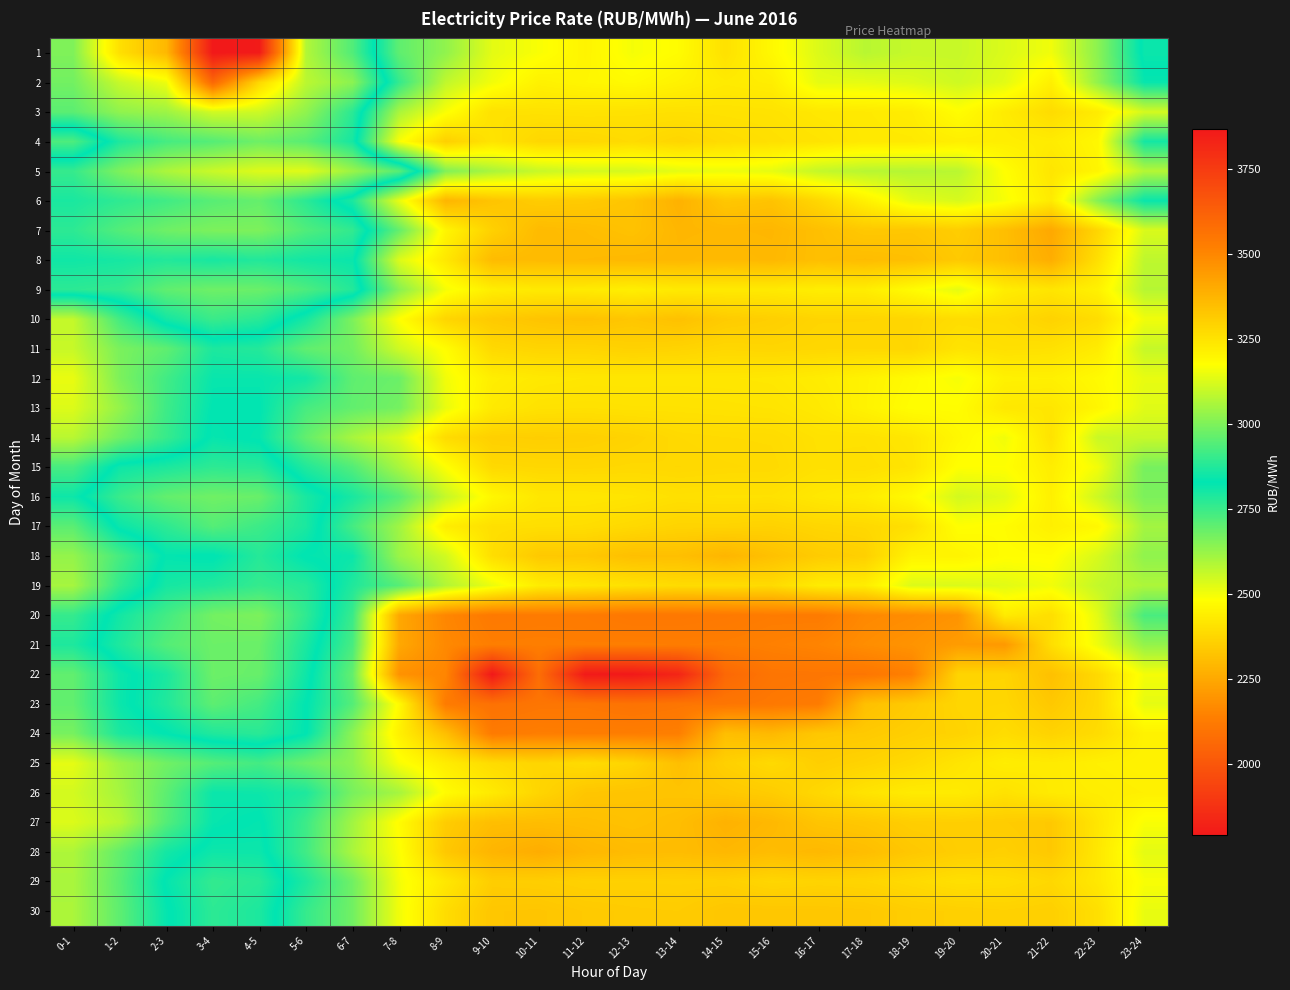

Reading left to right, transcribe all the data shown in this chart.

1: 0-1=2656.9	1-2=2399.3	2-3=2291.4	3-4=1789.7	4-5=1798.8	5-6=2588.4	6-7=2718.9	7-8=2957.6	8-9=3025.6	9-10=3138.0	10-11=3167.3	11-12=3204.3	12-13=3161.2	13-14=3182.7	14-15=3255.7	15-16=3192.3	16-17=3126.5	17-18=3078.6	18-19=3097.7	19-20=3098.9	20-21=3125.7	21-22=3155.7	22-23=3017.6	23-24=2814.1
2: 0-1=2674.1	1-2=2560.2	2-3=2506.6	3-4=2056.8	4-5=2377.8	5-6=2576.5	6-7=2640.4	7-8=2899.6	8-9=3089.4	9-10=3157.2	10-11=3211.0	11-12=3198.9	12-13=3187.8	13-14=3208.9	14-15=3229.4	15-16=3221.1	16-17=3140.4	17-18=3139.5	18-19=3128.6	19-20=3107.7	20-21=3135.6	21-22=3216.0	22-23=3024.6	23-24=2838.2
3: 0-1=2705.4	1-2=2634.7	2-3=2616.2	3-4=2547.3	4-5=2551.7	5-6=2634.0	6-7=2772.0	7-8=3058.3	8-9=3168.0	9-10=3255.3	10-11=3253.1	11-12=3250.6	12-13=3253.2	13-14=3255.9	14-15=3253.2	15-16=3250.2	16-17=3236.9	17-18=3232.3	18-19=3224.4	19-20=3179.1	20-21=3227.1	21-22=3270.2	22-23=3227.3	23-24=3115.6
4: 0-1=2933.9	1-2=2788.7	2-3=2735.0	3-4=2714.1	4-5=2679.7	5-6=2710.0	6-7=2799.4	7-8=3165.3	8-9=3301.8	9-10=3248.7	10-11=3283.1	11-12=3281.9	12-13=3270.9	13-14=3285.7	14-15=3268.8	15-16=3258.7	16-17=3248.8	17-18=3234.1	18-19=3232.6	19-20=3219.1	20-21=3219.6	21-22=3226.9	22-23=3194.5	23-24=2856.2
5: 0-1=2756.3	1-2=2660.4	2-3=2596.9	3-4=2557.4	4-5=2530.1	5-6=2526.2	6-7=2619.9	7-8=2708.4	8-9=3003.1	9-10=3058.0	10-11=3099.0	11-12=3116.7	12-13=3118.7	13-14=3139.0	14-15=3151.9	15-16=3141.1	16-17=3094.0	17-18=3077.5	18-19=3073.7	19-20=3080.6	20-21=3175.7	21-22=3243.5	22-23=3201.7	23-24=3073.1
6: 0-1=2794.2	1-2=2765.9	2-3=2741.5	3-4=2710.3	4-5=2692.4	5-6=2771.9	6-7=2866.3	7-8=3144.4	8-9=3374.7	9-10=3334.2	10-11=3312.0	11-12=3317.4	12-13=3332.4	13-14=3384.6	14-15=3326.2	15-16=3336.9	16-17=3282.4	17-18=3213.1	18-19=3138.9	19-20=3120.7	20-21=3164.2	21-22=3229.2	22-23=3007.4	23-24=2840.9
7: 0-1=2769.2	1-2=2716.7	2-3=2679.4	3-4=2660.9	4-5=2660.8	5-6=2721.0	6-7=2761.9	7-8=2964.5	8-9=3201.6	9-10=3300.0	10-11=3359.6	11-12=3352.7	12-13=3339.3	13-14=3371.2	14-15=3368.3	15-16=3370.7	16-17=3346.7	17-18=3323.2	18-19=3327.2	19-20=3309.4	20-21=3349.6	21-22=3409.9	22-23=3285.6	23-24=3123.1
8: 0-1=2807.4	1-2=2799.3	2-3=2783.8	3-4=2796.7	4-5=2782.9	5-6=2805.0	6-7=2815.4	7-8=3126.6	8-9=3237.4	9-10=3357.5	10-11=3360.2	11-12=3361.4	12-13=3365.4	13-14=3366.9	14-15=3361.4	15-16=3366.4	16-17=3347.8	17-18=3354.6	18-19=3347.2	19-20=3320.3	20-21=3348.2	21-22=3394.7	22-23=3258.9	23-24=3086.2
9: 0-1=2769.9	1-2=2759.6	2-3=2699.4	3-4=2680.4	4-5=2685.8	5-6=2725.2	6-7=2781.2	7-8=3012.7	8-9=3161.3	9-10=3221.4	10-11=3232.7	11-12=3230.0	12-13=3218.9	13-14=3232.3	14-15=3233.7	15-16=3231.9	16-17=3221.9	17-18=3223.2	18-19=3184.3	19-20=3139.8	20-21=3223.7	21-22=3243.8	22-23=3211.2	23-24=3075.9
10: 0-1=3094.2	1-2=2920.8	2-3=2801.4	3-4=2750.4	4-5=2774.5	5-6=2859.9	6-7=2997.6	7-8=3174.8	8-9=3287.5	9-10=3318.1	10-11=3334.0	11-12=3341.3	12-13=3328.0	13-14=3342.8	14-15=3314.5	15-16=3303.8	16-17=3289.2	17-18=3288.8	18-19=3284.5	19-20=3267.4	20-21=3270.3	21-22=3294.7	22-23=3266.9	23-24=3154.7
11: 0-1=3098.3	1-2=2995.3	2-3=2957.9	3-4=2868.6	4-5=2877.7	5-6=2960.0	6-7=2984.4	7-8=3108.6	8-9=3180.9	9-10=3277.8	10-11=3289.0	11-12=3288.7	12-13=3297.6	13-14=3291.8	14-15=3281.7	15-16=3285.8	16-17=3281.9	17-18=3280.1	18-19=3284.6	19-20=3249.0	20-21=3258.7	21-22=3254.7	22-23=3227.0	23-24=3096.6
12: 0-1=3145.5	1-2=2998.5	2-3=2918.3	3-4=2840.9	4-5=2840.7	5-6=2854.1	6-7=2957.8	7-8=2974.4	8-9=3157.3	9-10=3220.5	10-11=3234.4	11-12=3239.7	12-13=3239.8	13-14=3240.3	14-15=3240.1	15-16=3237.5	16-17=3225.0	17-18=3208.7	18-19=3186.8	19-20=3162.5	20-21=3211.9	21-22=3214.6	22-23=3188.0	23-24=3143.7
13: 0-1=3127.8	1-2=3030.2	2-3=2913.1	3-4=2829.7	4-5=2828.9	5-6=2925.0	6-7=2961.8	7-8=2987.2	8-9=3146.0	9-10=3232.2	10-11=3252.9	11-12=3255.5	12-13=3252.3	13-14=3252.2	14-15=3249.8	15-16=3247.0	16-17=3233.2	17-18=3207.9	18-19=3179.3	19-20=3180.0	20-21=3236.9	21-22=3241.2	22-23=3199.0	23-24=3132.5
14: 0-1=3079.8	1-2=2981.5	2-3=2904.5	3-4=2820.3	4-5=2836.4	5-6=2963.2	6-7=3056.5	7-8=3124.3	8-9=3271.0	9-10=3302.4	10-11=3306.6	11-12=3303.1	12-13=3293.2	13-14=3276.1	14-15=3272.1	15-16=3270.7	16-17=3253.7	17-18=3253.7	18-19=3240.0	19-20=3194.3	20-21=3155.9	21-22=3252.1	22-23=3101.3	23-24=3097.9
15: 0-1=2925.4	1-2=2810.6	2-3=2791.2	3-4=2767.6	4-5=2775.9	5-6=2874.2	6-7=2940.5	7-8=3057.5	8-9=3172.9	9-10=3276.7	10-11=3281.1	11-12=3282.6	12-13=3277.9	13-14=3280.2	14-15=3276.8	15-16=3274.8	16-17=3256.9	17-18=3260.1	18-19=3246.5	19-20=3174.6	20-21=3174.9	21-22=3221.5	22-23=3157.3	23-24=2990.6
16: 0-1=2847.4	1-2=2751.7	2-3=2694.8	3-4=2677.5	4-5=2687.7	5-6=2795.1	6-7=2862.4	7-8=2947.8	8-9=3095.2	9-10=3196.4	10-11=3239.2	11-12=3239.7	12-13=3246.1	13-14=3257.7	14-15=3253.9	15-16=3254.6	16-17=3236.6	17-18=3225.0	18-19=3189.1	19-20=3114.4	20-21=3136.8	21-22=3215.8	22-23=3105.5	23-24=2997.2
17: 0-1=2952.6	1-2=2815.2	2-3=2767.9	3-4=2713.9	4-5=2747.9	5-6=2793.0	6-7=2922.0	7-8=3045.7	8-9=3223.3	9-10=3260.0	10-11=3261.5	11-12=3265.4	12-13=3277.8	13-14=3291.6	14-15=3291.2	15-16=3296.9	16-17=3284.7	17-18=3278.6	18-19=3260.3	19-20=3174.8	20-21=3182.6	21-22=3216.0	22-23=3193.8	23-24=3049.7
18: 0-1=3029.5	1-2=2924.4	2-3=2824.1	3-4=2833.0	4-5=2778.1	5-6=2832.6	6-7=2843.7	7-8=3038.5	8-9=3111.8	9-10=3264.1	10-11=3321.4	11-12=3323.9	12-13=3346.5	13-14=3347.2	14-15=3373.7	15-16=3342.8	16-17=3314.7	17-18=3301.9	18-19=3206.5	19-20=3205.6	20-21=3179.2	21-22=3181.3	22-23=3121.0	23-24=3023.9
19: 0-1=3054.1	1-2=2895.0	2-3=2800.2	3-4=2786.1	4-5=2758.1	5-6=2777.8	6-7=2872.2	7-8=2945.1	8-9=3070.5	9-10=3148.4	10-11=3224.7	11-12=3240.4	12-13=3256.0	13-14=3269.7	14-15=3267.4	15-16=3272.1	16-17=3226.9	17-18=3222.7	18-19=3126.9	19-20=3124.6	20-21=3134.7	21-22=3156.4	22-23=3093.1	23-24=3063.5
20: 0-1=2901.0	1-2=2803.9	2-3=2738.1	3-4=2673.2	4-5=2660.9	5-6=2765.3	6-7=2906.8	7-8=3411.2	8-9=3501.5	9-10=3540.6	10-11=3535.9	11-12=3536.5	12-13=3548.0	13-14=3546.9	14-15=3541.5	15-16=3532.4	16-17=3535.2	17-18=3495.9	18-19=3484.8	19-20=3465.9	20-21=3227.1	21-22=3263.9	22-23=3135.2	23-24=2928.2
21: 0-1=2869.3	1-2=2789.2	2-3=2715.5	3-4=2683.3	4-5=2686.3	5-6=2793.6	6-7=2926.7	7-8=3409.1	8-9=3493.9	9-10=3526.2	10-11=3524.6	11-12=3526.6	12-13=3525.3	13-14=3528.2	14-15=3525.4	15-16=3518.4	16-17=3507.3	17-18=3481.9	18-19=3466.1	19-20=3442.1	20-21=3451.2	21-22=3263.1	22-23=3151.8	23-24=3028.7
22: 0-1=2961.6	1-2=2846.4	2-3=2793.9	3-4=2682.7	4-5=2689.5	5-6=2809.8	6-7=2964.8	7-8=3469.6	8-9=3504.1	9-10=3868.7	10-11=3581.1	11-12=3865.3	12-13=3867.6	13-14=3826.3	14-15=3598.4	15-16=3554.4	16-17=3551.3	17-18=3550.6	18-19=3520.7	19-20=3289.8	20-21=3288.8	21-22=3344.9	22-23=3275.9	23-24=3159.9
23: 0-1=2960.6	1-2=2844.8	2-3=2785.3	3-4=2702.9	4-5=2737.0	5-6=2828.1	6-7=2942.6	7-8=3188.4	8-9=3534.1	9-10=3567.1	10-11=3552.7	11-12=3551.1	12-13=3562.3	13-14=3552.2	14-15=3552.2	15-16=3544.2	16-17=3533.9	17-18=3345.8	18-19=3317.8	19-20=3286.3	20-21=3283.9	21-22=3323.0	22-23=3276.3	23-24=3141.0
24: 0-1=2990.6	1-2=2866.1	2-3=2828.3	3-4=2786.0	4-5=2773.0	5-6=2827.3	6-7=3019.3	7-8=3213.6	8-9=3349.1	9-10=3535.8	10-11=3526.2	11-12=3527.9	12-13=3527.2	13-14=3523.2	14-15=3349.6	15-16=3364.7	16-17=3324.5	17-18=3319.4	18-19=3304.0	19-20=3293.4	20-21=3268.5	21-22=3293.4	22-23=3269.3	23-24=3209.7
25: 0-1=3140.6	1-2=3040.5	2-3=2981.9	3-4=2944.2	4-5=2921.1	5-6=2975.3	6-7=3020.3	7-8=3166.2	8-9=3225.4	9-10=3270.6	10-11=3287.6	11-12=3268.6	12-13=3289.4	13-14=3347.9	14-15=3301.6	15-16=3275.7	16-17=3305.3	17-18=3292.8	18-19=3275.4	19-20=3245.8	20-21=3221.9	21-22=3230.0	22-23=3214.5	23-24=3206.9
26: 0-1=3114.6	1-2=3053.6	2-3=2955.0	3-4=2844.0	4-5=2846.9	5-6=2869.8	6-7=2992.4	7-8=3053.7	8-9=3183.6	9-10=3231.1	10-11=3287.8	11-12=3329.3	12-13=3334.7	13-14=3333.9	14-15=3324.0	15-16=3312.0	16-17=3280.5	17-18=3248.8	18-19=3228.6	19-20=3228.9	20-21=3253.3	21-22=3229.6	22-23=3221.8	23-24=3214.7
27: 0-1=3126.6	1-2=3078.5	2-3=2943.1	3-4=2838.9	4-5=2823.8	5-6=2911.8	6-7=3047.2	7-8=3183.1	8-9=3312.0	9-10=3350.4	10-11=3353.2	11-12=3348.3	12-13=3340.6	13-14=3351.4	14-15=3383.7	15-16=3366.2	16-17=3332.8	17-18=3324.6	18-19=3307.9	19-20=3305.1	20-21=3311.9	21-22=3322.0	22-23=3241.7	23-24=3166.2
28: 0-1=3064.5	1-2=2962.2	2-3=2856.2	3-4=2810.1	4-5=2812.6	5-6=2917.6	6-7=3058.7	7-8=3170.8	8-9=3323.9	9-10=3375.6	10-11=3396.8	11-12=3369.8	12-13=3358.1	13-14=3354.7	14-15=3367.3	15-16=3355.2	16-17=3365.6	17-18=3351.7	18-19=3325.1	19-20=3308.2	20-21=3302.7	21-22=3322.2	22-23=3238.1	23-24=3138.9
29: 0-1=3059.1	1-2=2950.2	2-3=2822.8	3-4=2760.4	4-5=2775.4	5-6=2870.1	6-7=2980.5	7-8=3160.1	8-9=3238.7	9-10=3308.8	10-11=3306.5	11-12=3298.8	12-13=3300.0	13-14=3298.6	14-15=3300.3	15-16=3285.4	16-17=3291.6	17-18=3288.5	18-19=3274.5	19-20=3259.8	20-21=3264.9	21-22=3280.6	22-23=3235.5	23-24=3165.3
30: 0-1=3061.4	1-2=2955.9	2-3=2836.3	3-4=2769.4	4-5=2790.8	5-6=2901.7	6-7=2982.6	7-8=3156.4	8-9=3268.3	9-10=3328.0	10-11=3330.5	11-12=3319.7	12-13=3314.5	13-14=3312.4	14-15=3328.5	15-16=3327.9	16-17=3327.2	17-18=3322.3	18-19=3308.1	19-20=3302.6	20-21=3297.4	21-22=3303.5	22-23=3260.2	23-24=3144.7